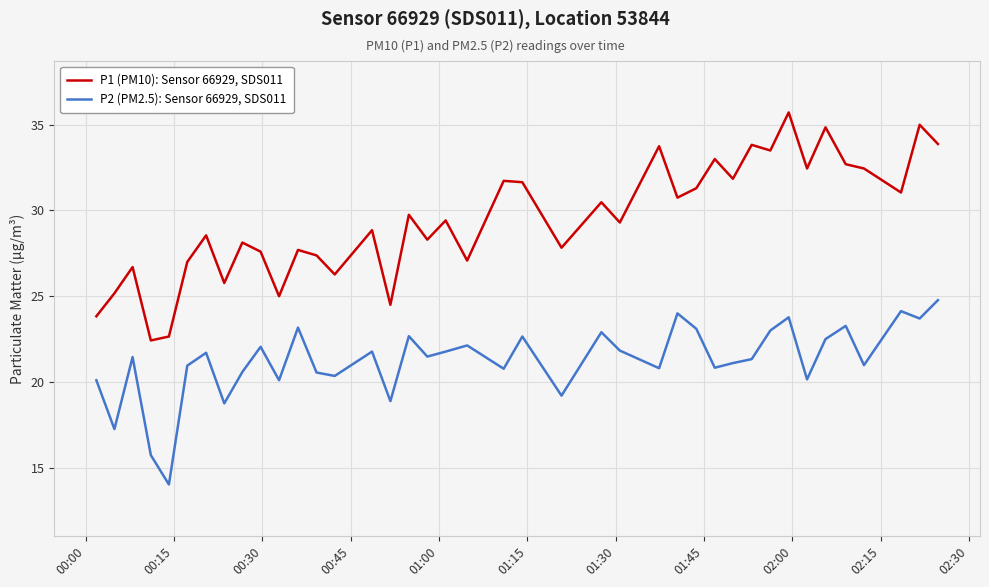

Which series has the largest range (max minus min)?

P1 (PM10): Sensor 66929, SDS011